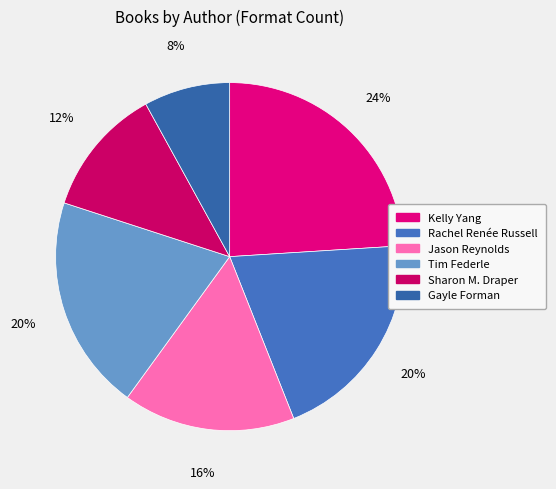

Does Jason Reynolds account for over 50% of the chart?

No